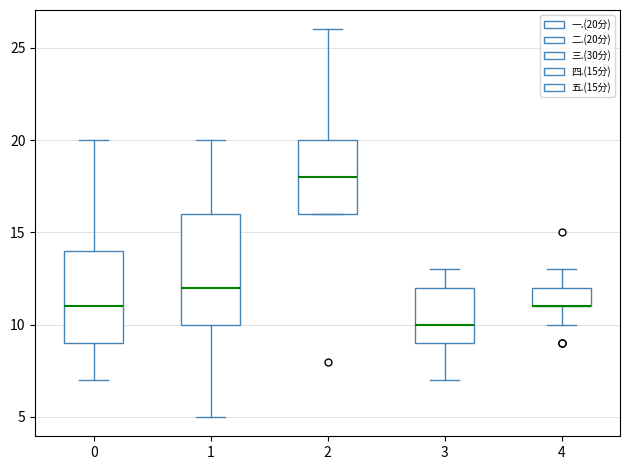

Reading left to right, read every box against the y-axis: the position of its median line, the range the box covers, and the ends of its whiskers. The values are not printed on the chart, so give them approximately, as read against the axis.

0: median 11, box 9 to 14, whiskers 7 to 20
1: median 12, box 10 to 16, whiskers 5 to 20
2: median 18, box 16 to 20, whiskers 16 to 26
3: median 10, box 9 to 12, whiskers 7 to 13
4: median 11 (drawn on the box's lower edge), box 11 to 12, whiskers 10 to 13